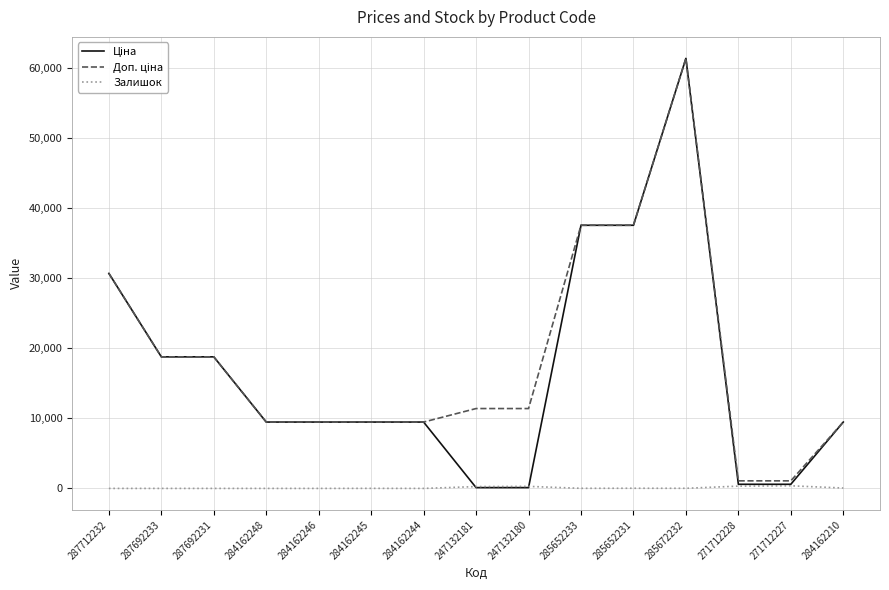

Is it true that Залишок equals 16.0 at 285672232?

True